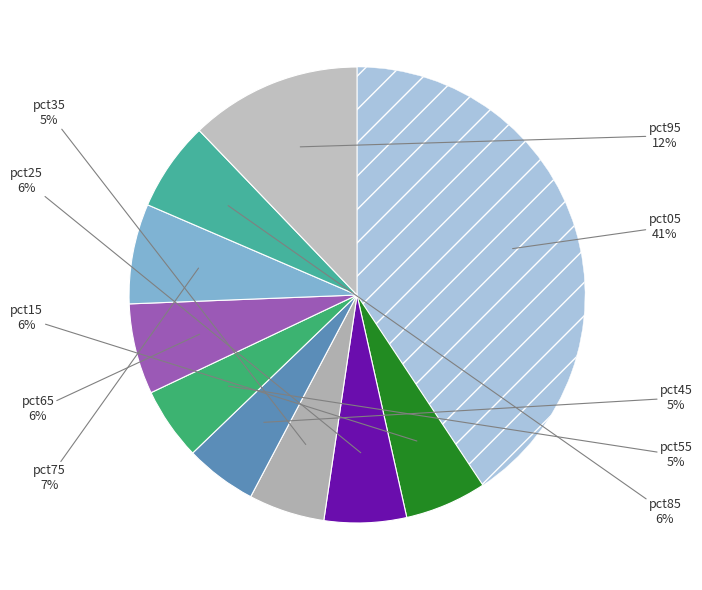

Rank the categories by value from lowest to highest.

pct45, pct55, pct35, pct15, pct25, pct85, pct65, pct75, pct95, pct05